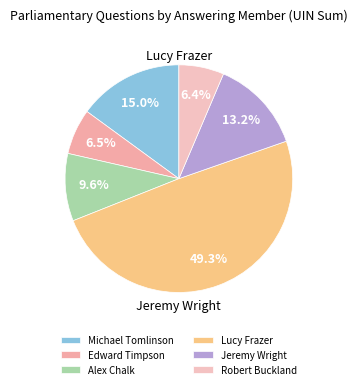

Count the number of slices in the pie.

6